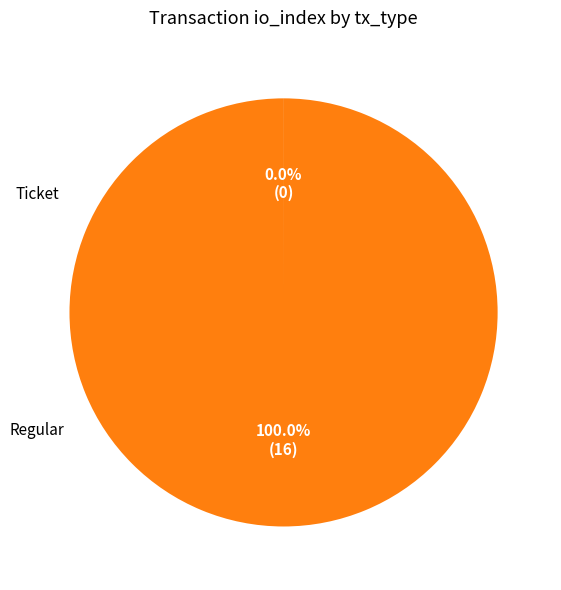

Is there any slice that represents more than half of the pie?

Yes